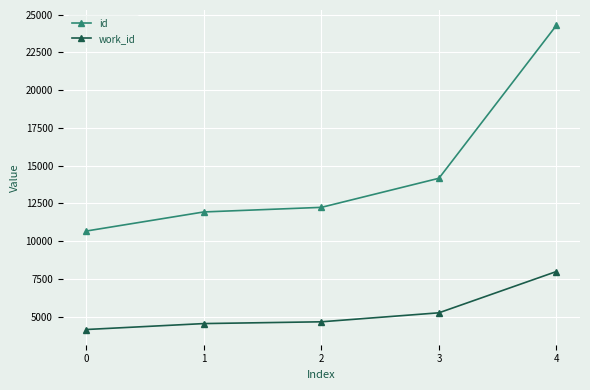

Does the chart have visible grid lines?

Yes